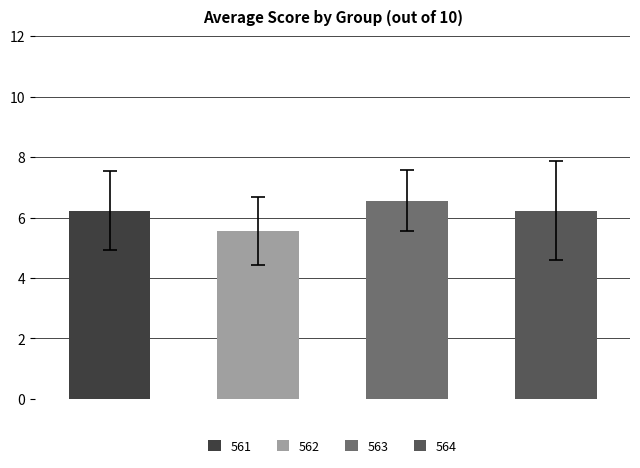

What is the sum of all values?

24.6